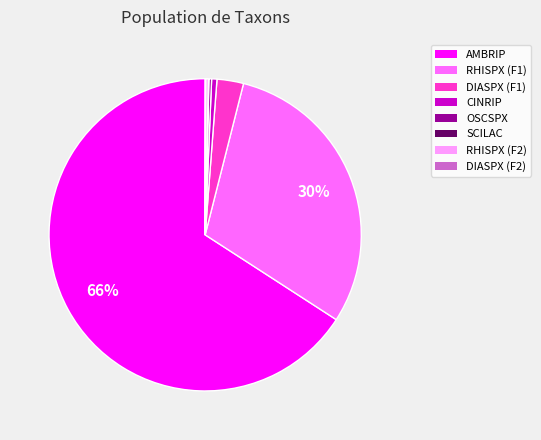

What is the majority slice?

AMBRIP